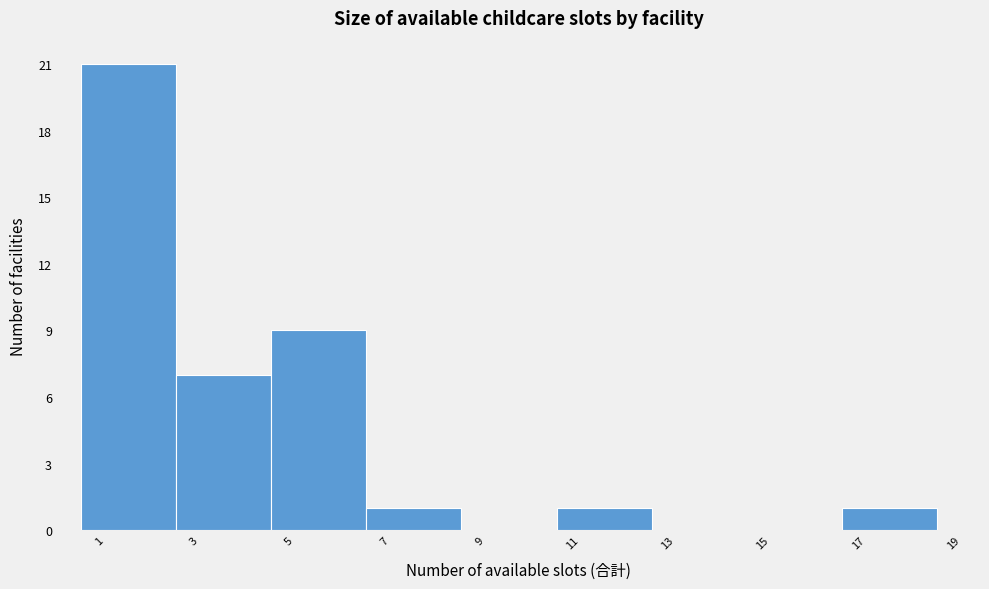

Reading left to right, transcribe this chart: for each bar, give the range it covers on the x-axis and its height. The values are not printed on the chart, so give them approximately, as read against the axis.

0.5 to 2.5: 21
2.5 to 4.5: 7
4.5 to 6.5: 9
6.5 to 8.5: 1
8.5 to 10.5: 0
10.5 to 12.5: 1
12.5 to 14.5: 0
14.5 to 16.5: 0
16.5 to 18.5: 1